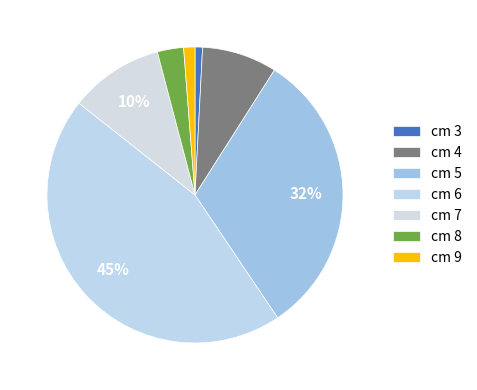

Do cm 4 and cm 9 together represent more than half of the pie?

No